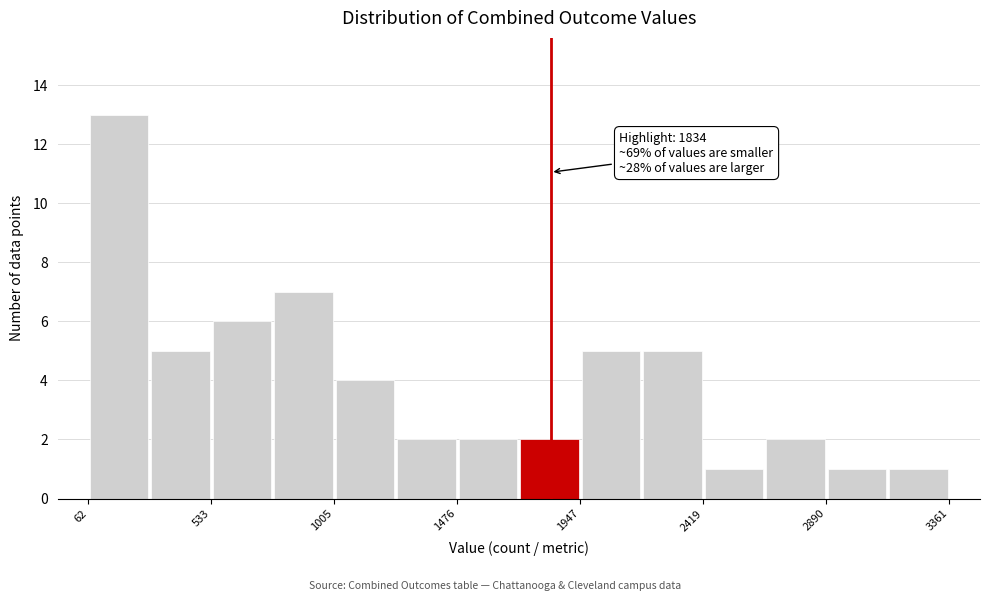

Over which range of the x-axis is the bar tallest?

50 to 300